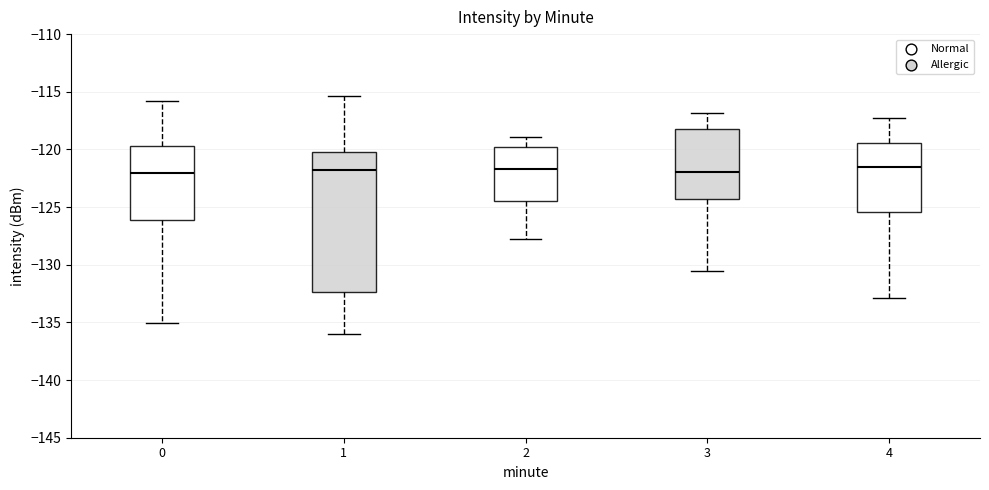

Reading left to right, transcribe this box plot: for each box, give where its median line is, the range the box spans, and where its two whiskers end, as read against the y-axis. The values are not printed on the chart, so give them approximately, as read against the axis.

0: median -122.0, box -126.0 to -119.5, whiskers -135.0 to -116.0
1: median -121.5, box -132.5 to -120.5, whiskers -136.0 to -115.5
2: median -121.5, box -124.5 to -120.0, whiskers -128.0 to -119.0
3: median -122.0, box -124.5 to -118.0, whiskers -130.5 to -117.0
4: median -121.5, box -125.5 to -119.5, whiskers -133.0 to -117.5